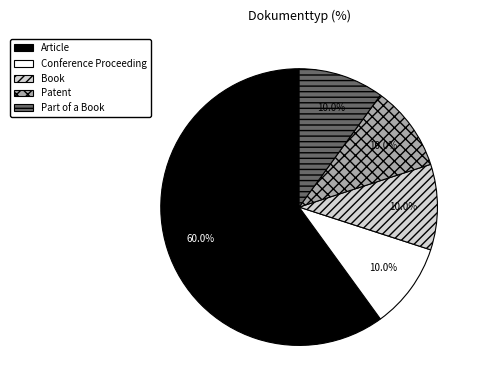

What is the total percentage of Part of a Book and Conference Proceeding?

20.0%